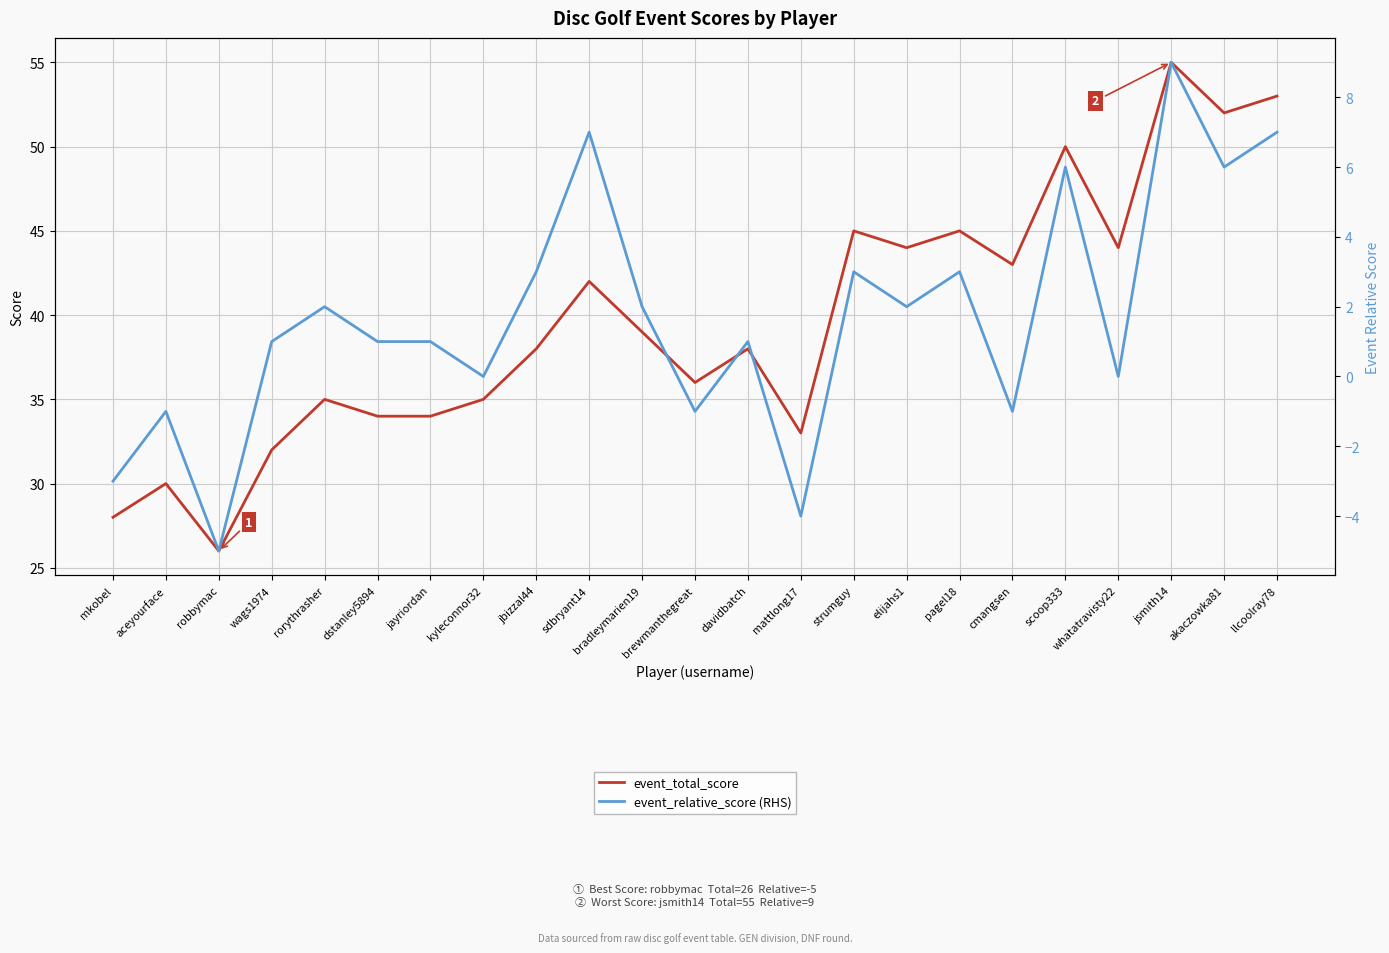

How many interior local peaks does the event_relative_score (RHS) series have?

8